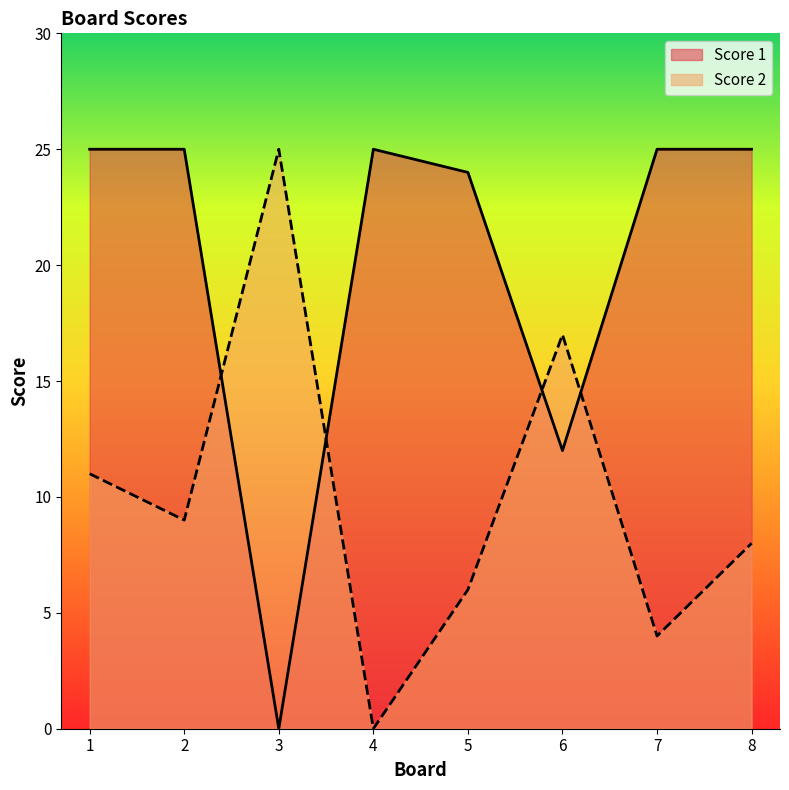

At which category does Score 1 reach its first local peak?

4